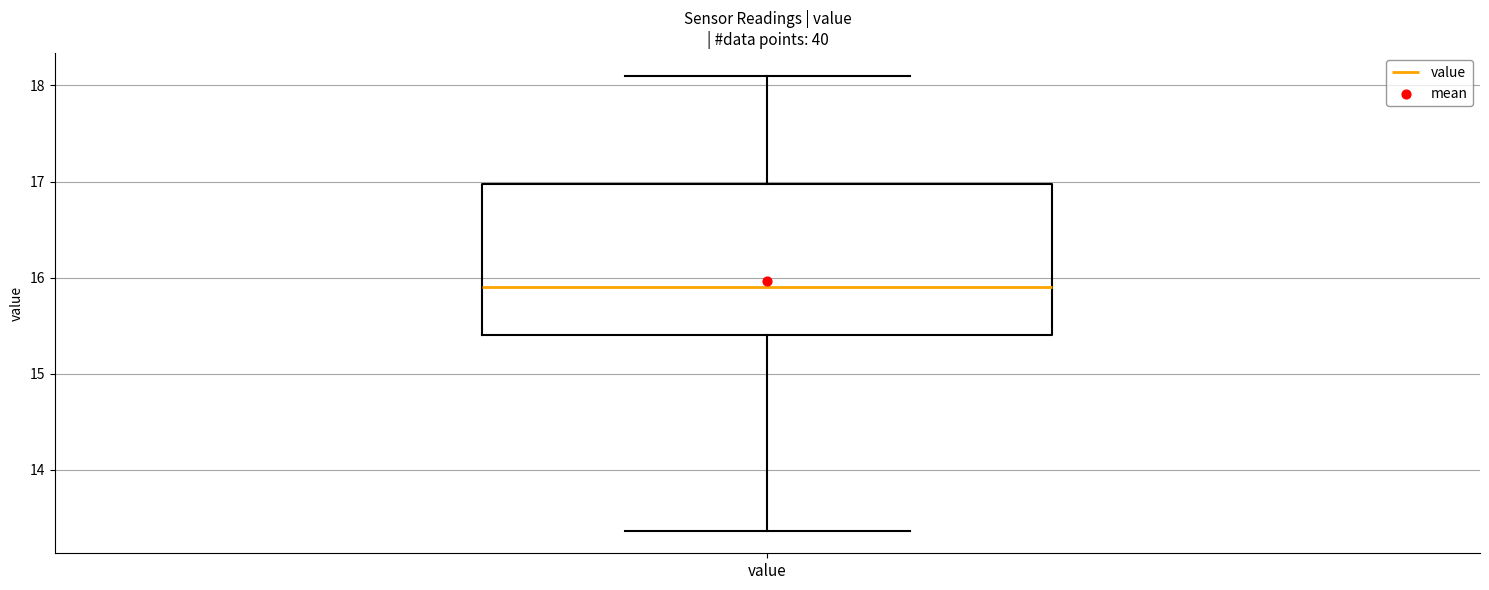

Transcribe this box plot: give where the median line is, the range the box spans, and where the two whiskers end, as read against the y-axis. The values are not printed on the chart, so give them approximately, as read against the axis.

median 15.9, box 15.4 to 17.0, whiskers 13.4 to 18.1